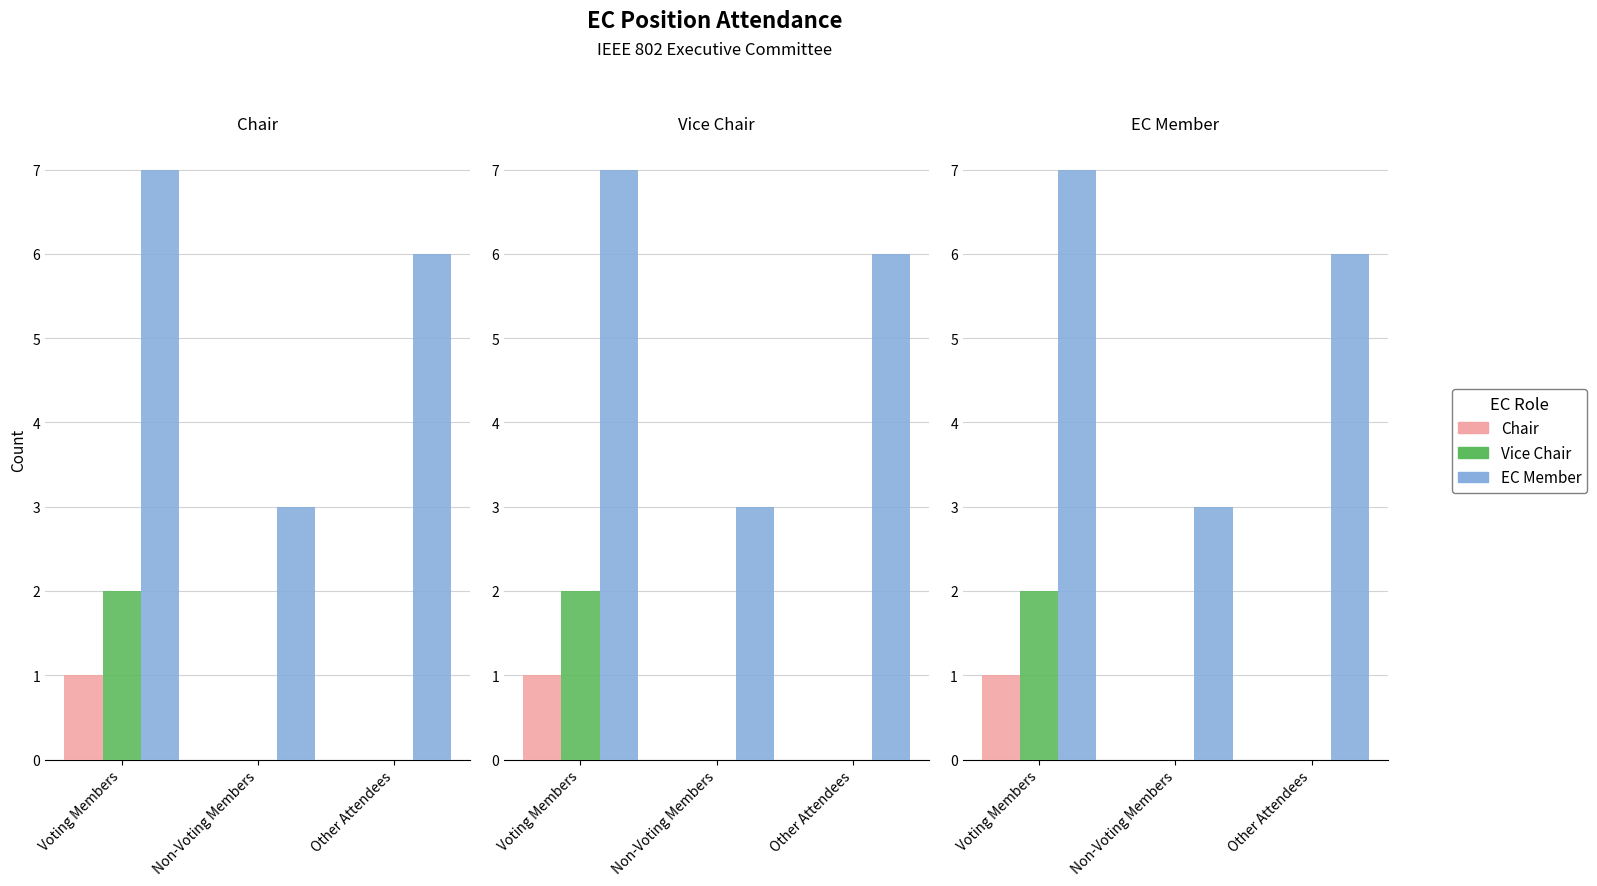

At Other Attendees, list the series in order from largest to smallest.

EC Member, Chair, Vice Chair